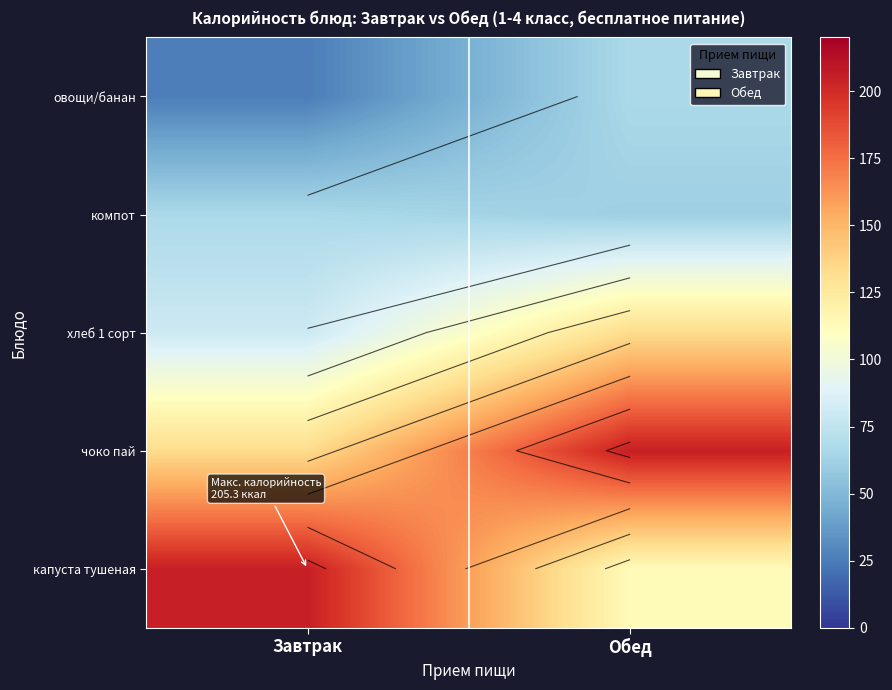

What is the smallest value displayed?

25.8